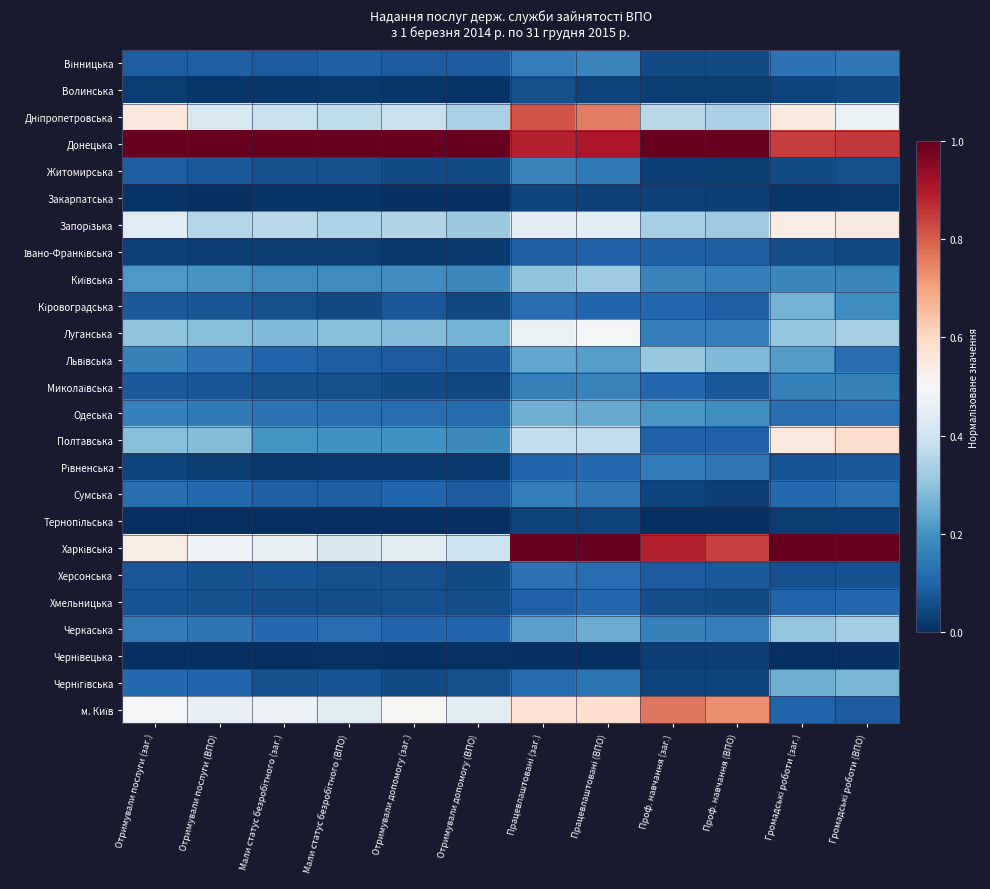

Count the number of categories in the chart.

12